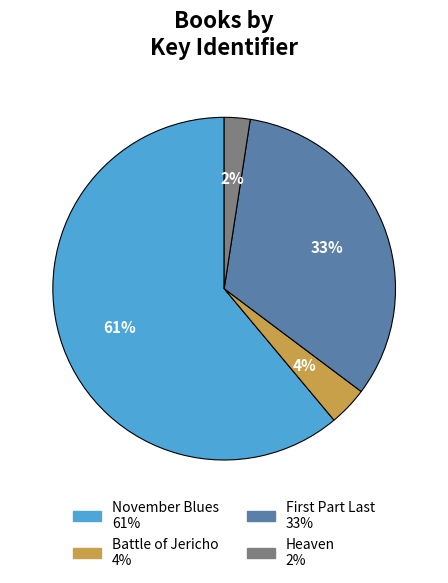

Is Heaven the majority of the pie?

No